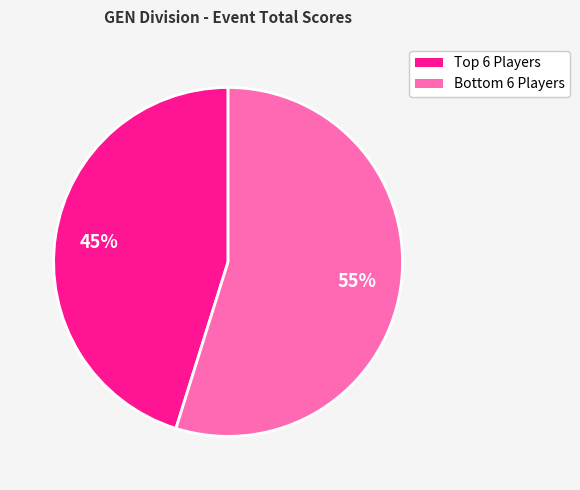

To the nearest percent, what is the difference between the largest and smallest slice percentages?

10%